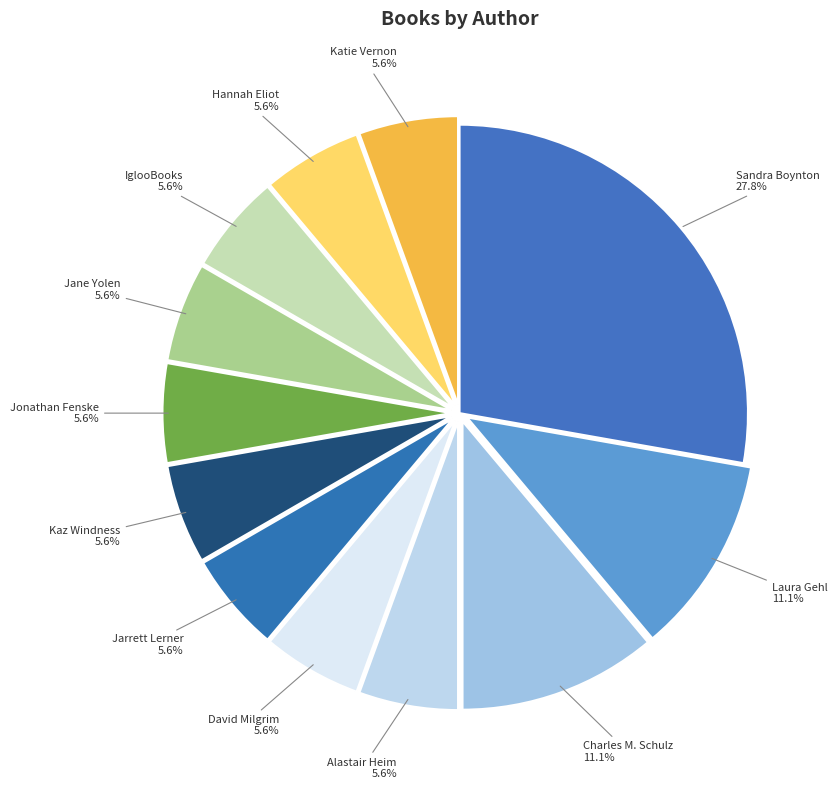

True or false: Charles M. Schulz accounts for 19% of the total.

False